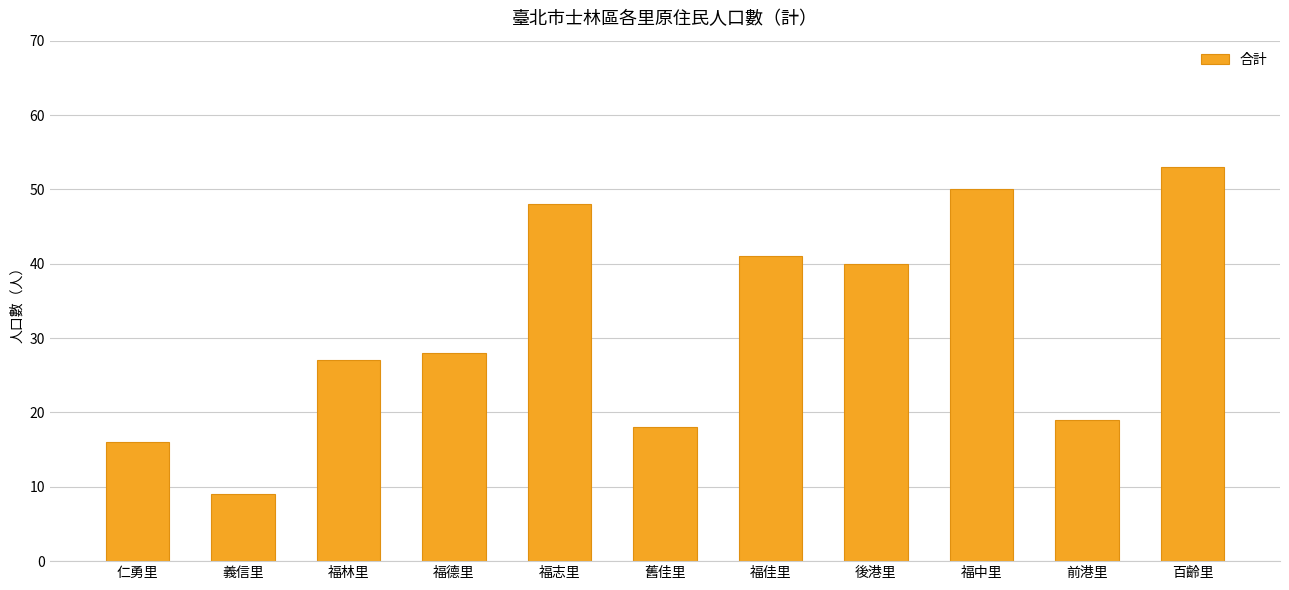

Is it true that the value at 福中里 is 50?

True